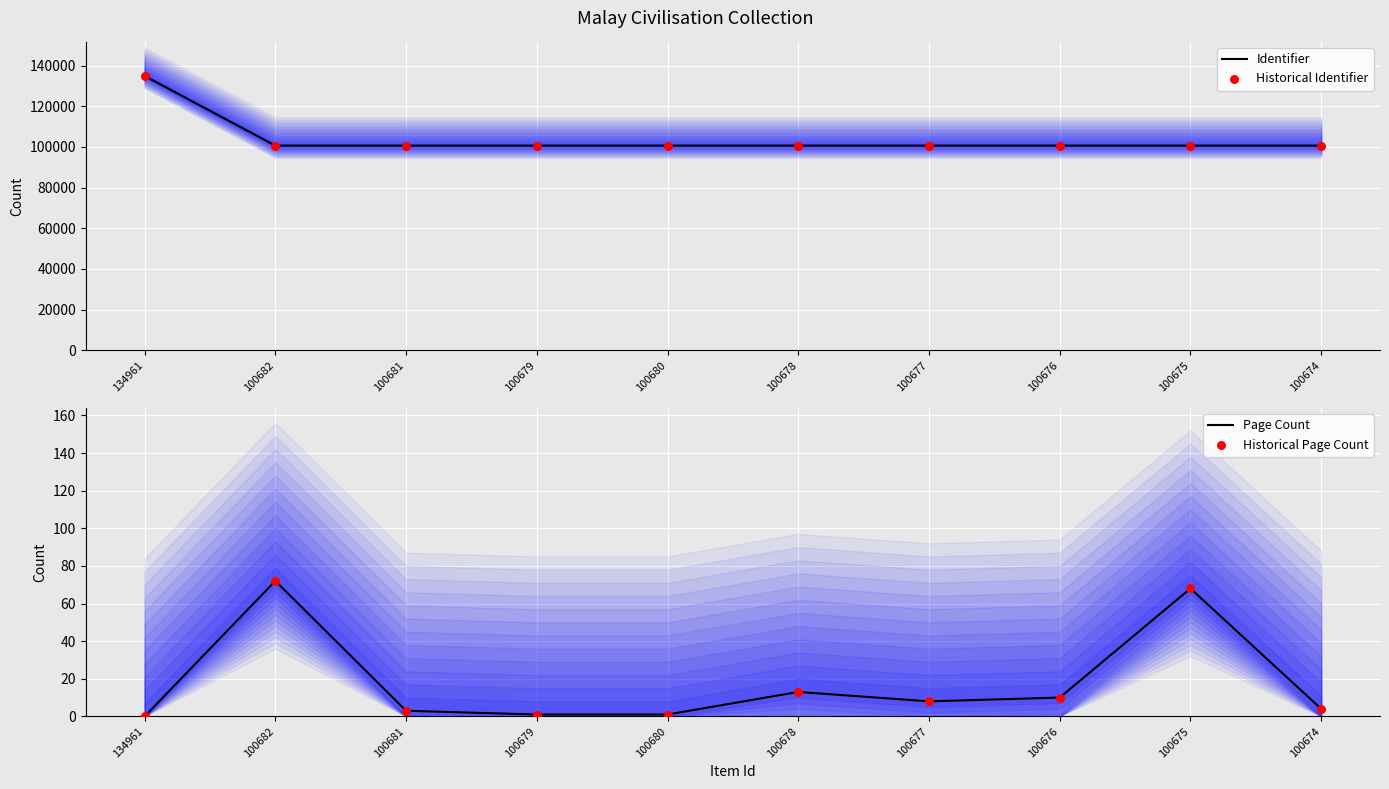

Is the value of Historical Page Count at 134961 greater than the value of Identifier at 100674?

No